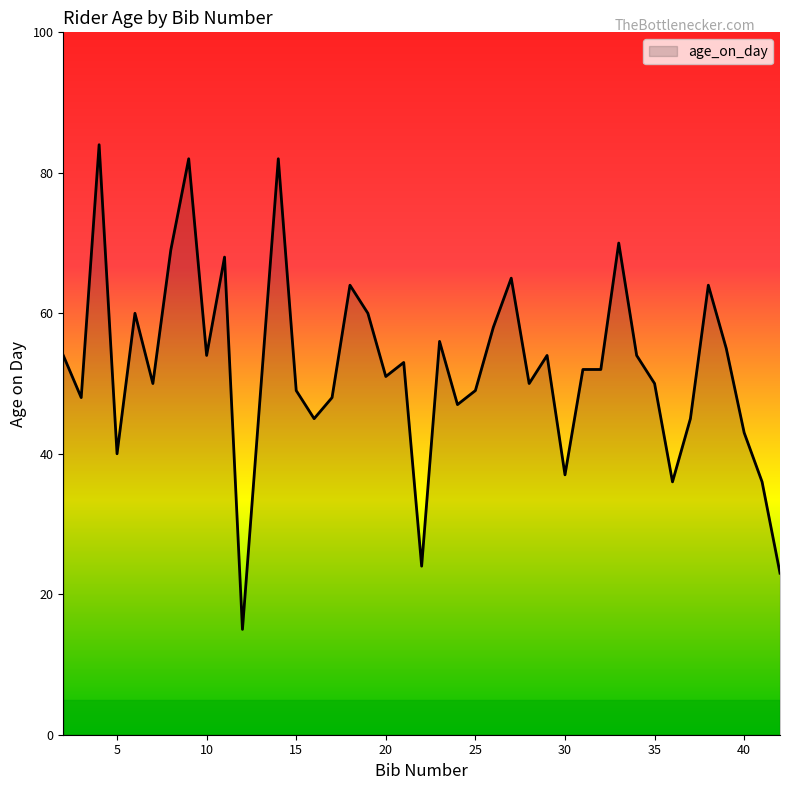

What is the difference between the maximum and minimum values?

69